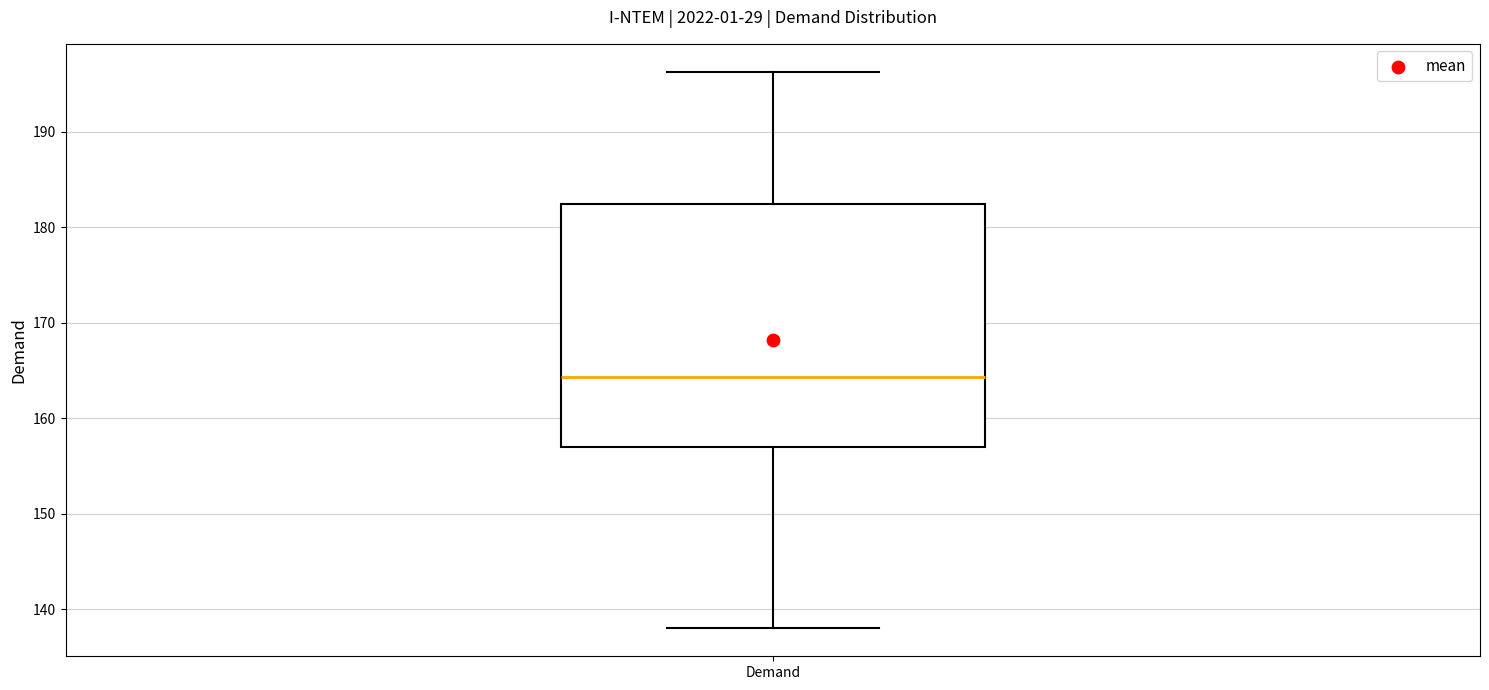

Read this box plot against the y-axis: the position of the median line, the range covered by the box, and the ends of both whiskers. The values are not printed on the chart, so give them approximately, as read against the axis.

median 164, box 157 to 182, whiskers 138 to 196